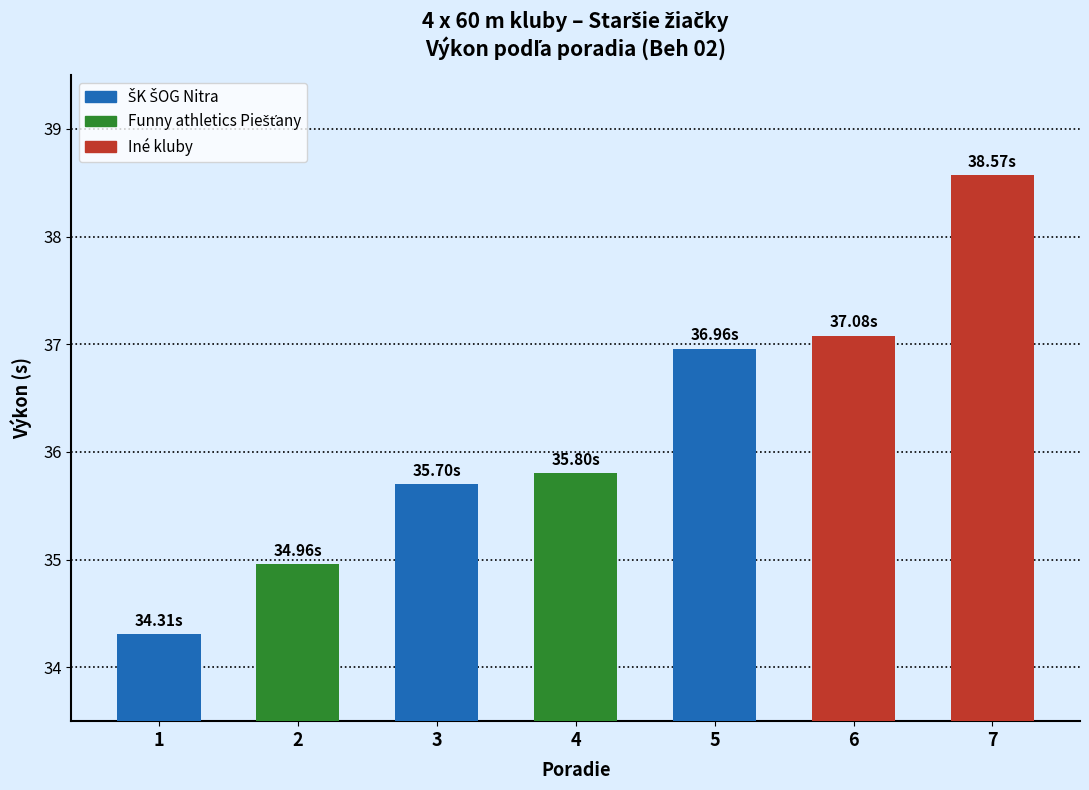

The chart shows a value of 24.0 at 5. True or false?

False